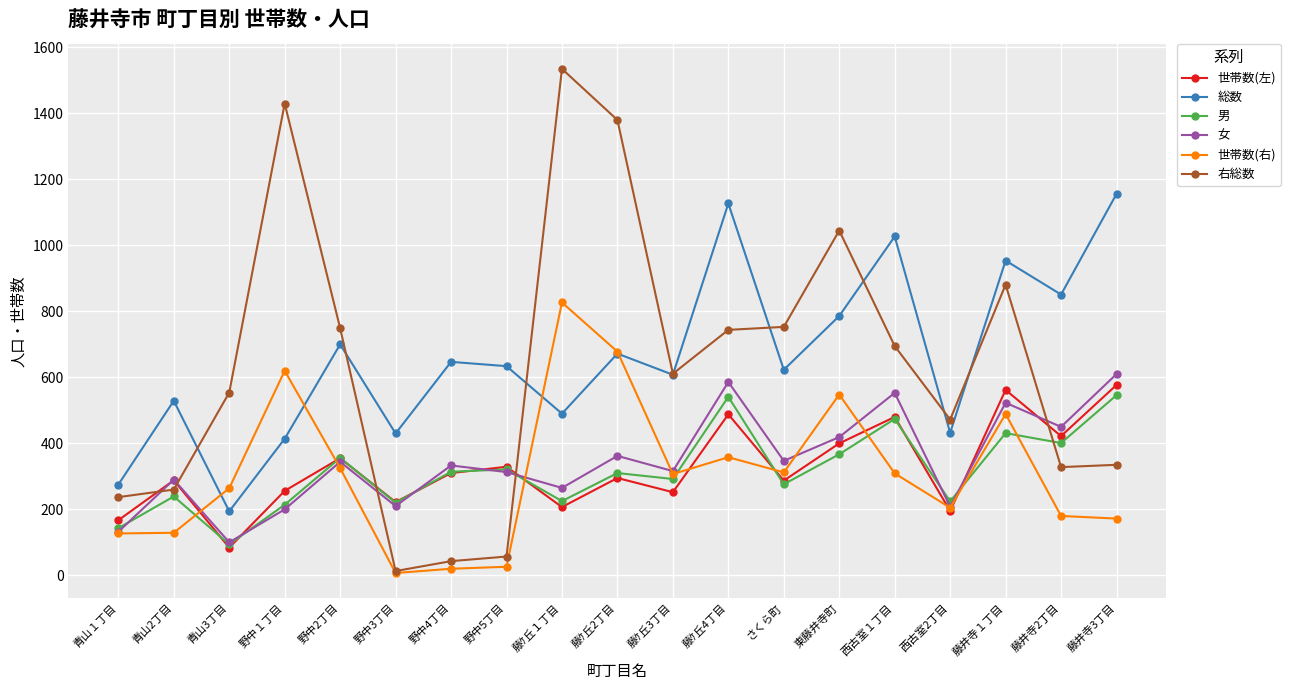

What is the difference between the 世帯数(右) values at 東藤井寺町 and 藤ｹ丘１丁目?

279